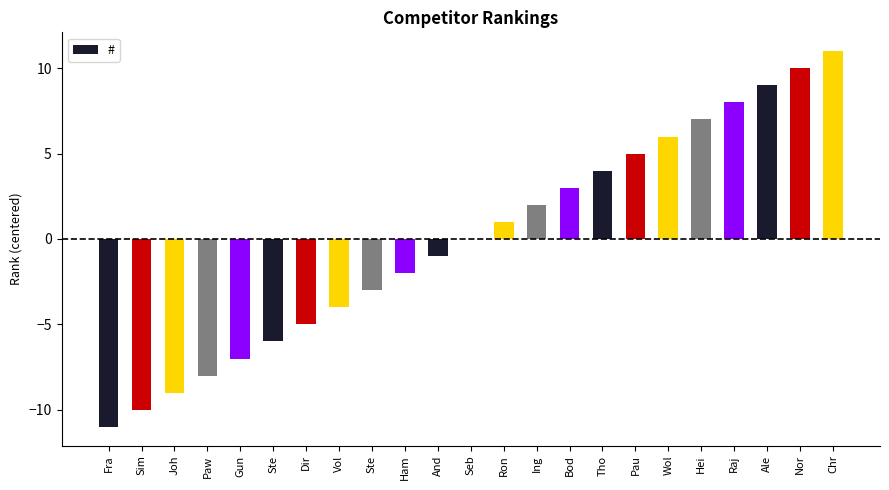

How many categories are shown in the chart?

23